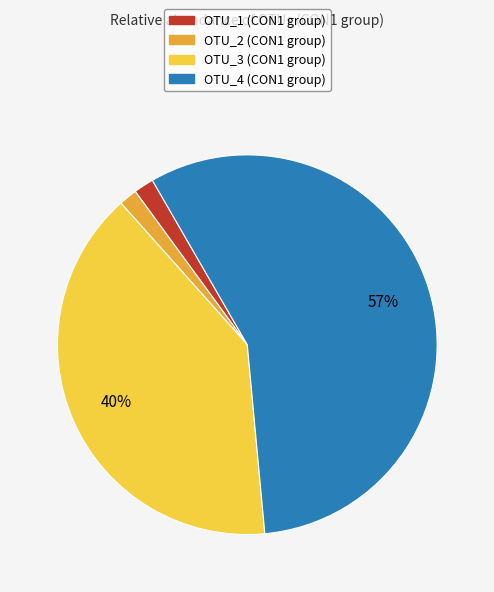

Is there any slice that represents more than half of the pie?

Yes